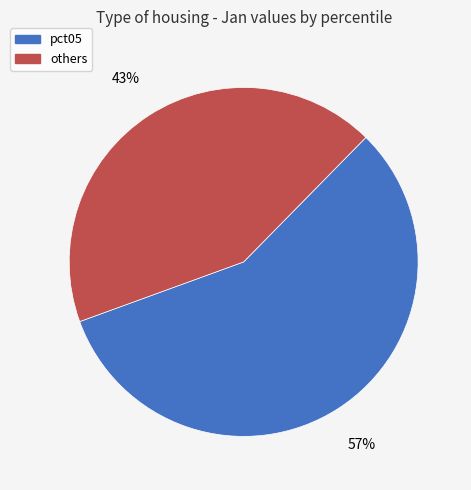

How many slices are in this pie chart?

2